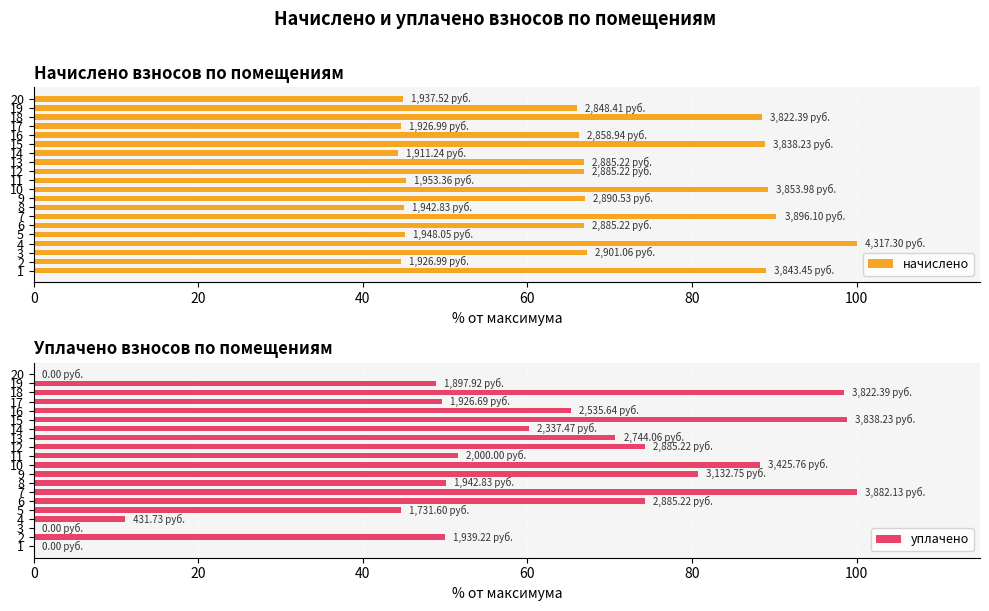

What is the difference between the highest and lowest values at 4?

88.9